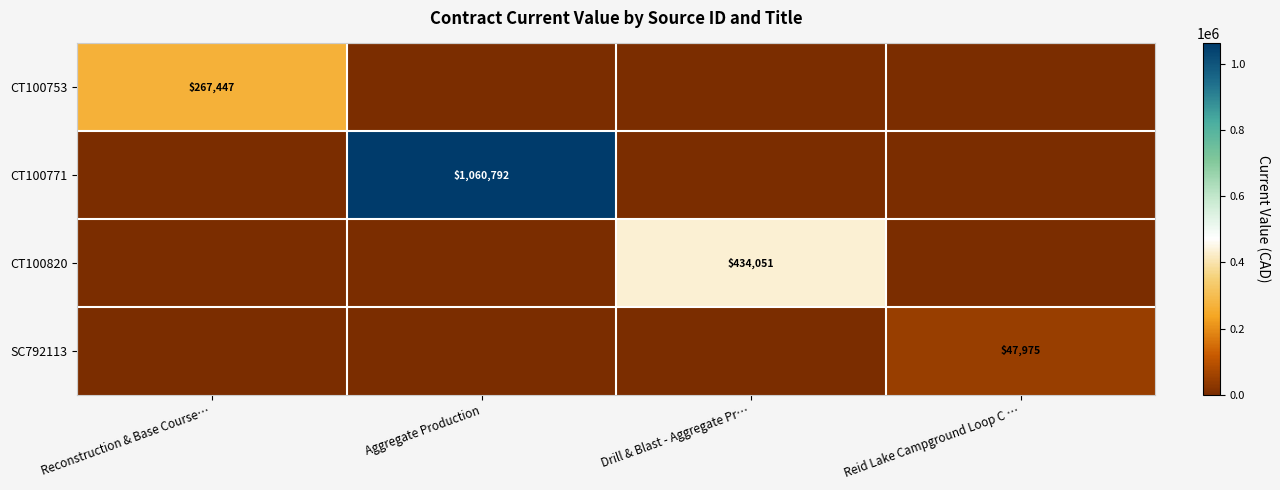

What is the difference between the highest and lowest values at Aggregate Production?

1060792.2